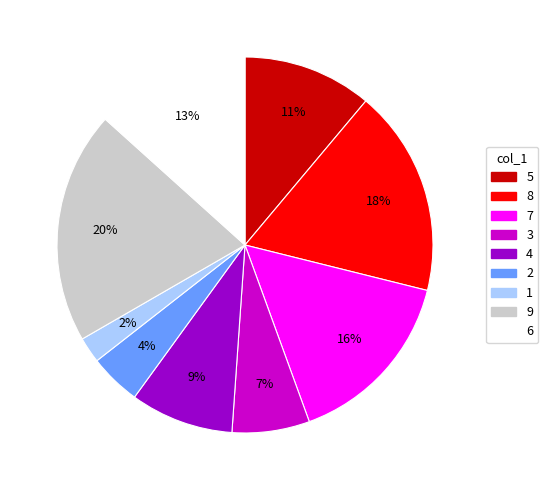

To the nearest percent, what is the difference between the largest and smallest slice percentages?

18%